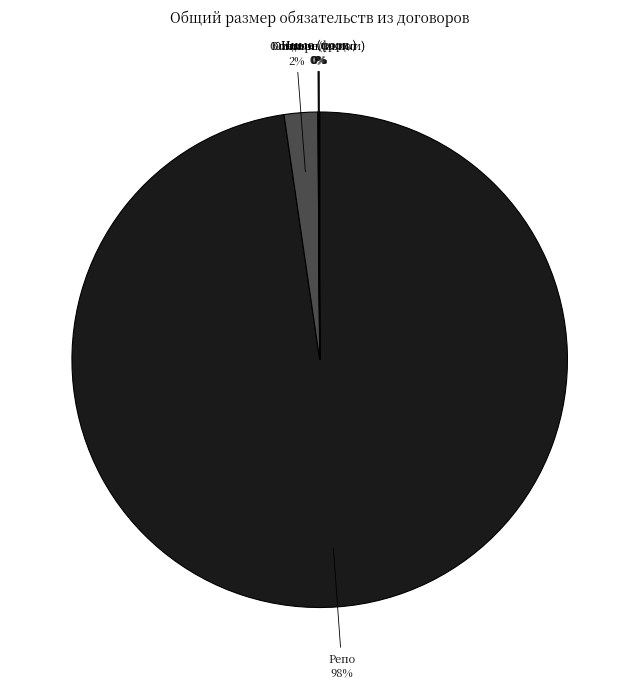

To the nearest percent, what is the average slice percentage?

17%